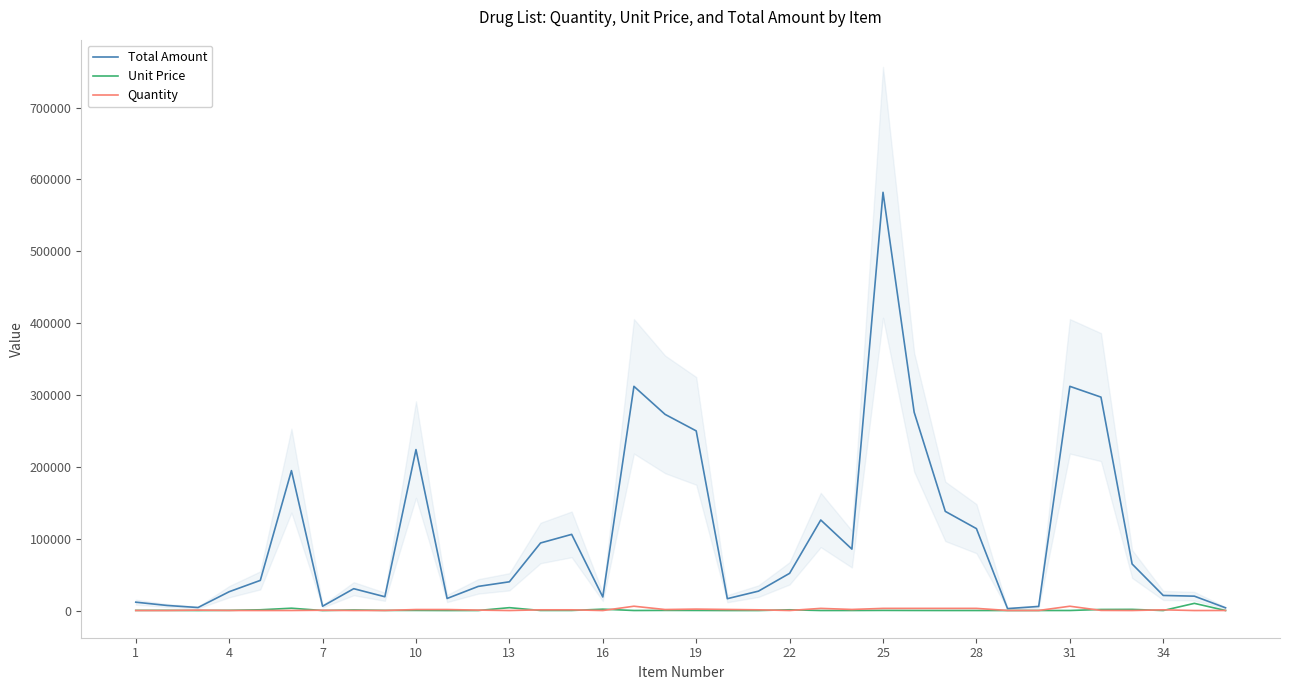

What is the minimum value shown in the chart?

2